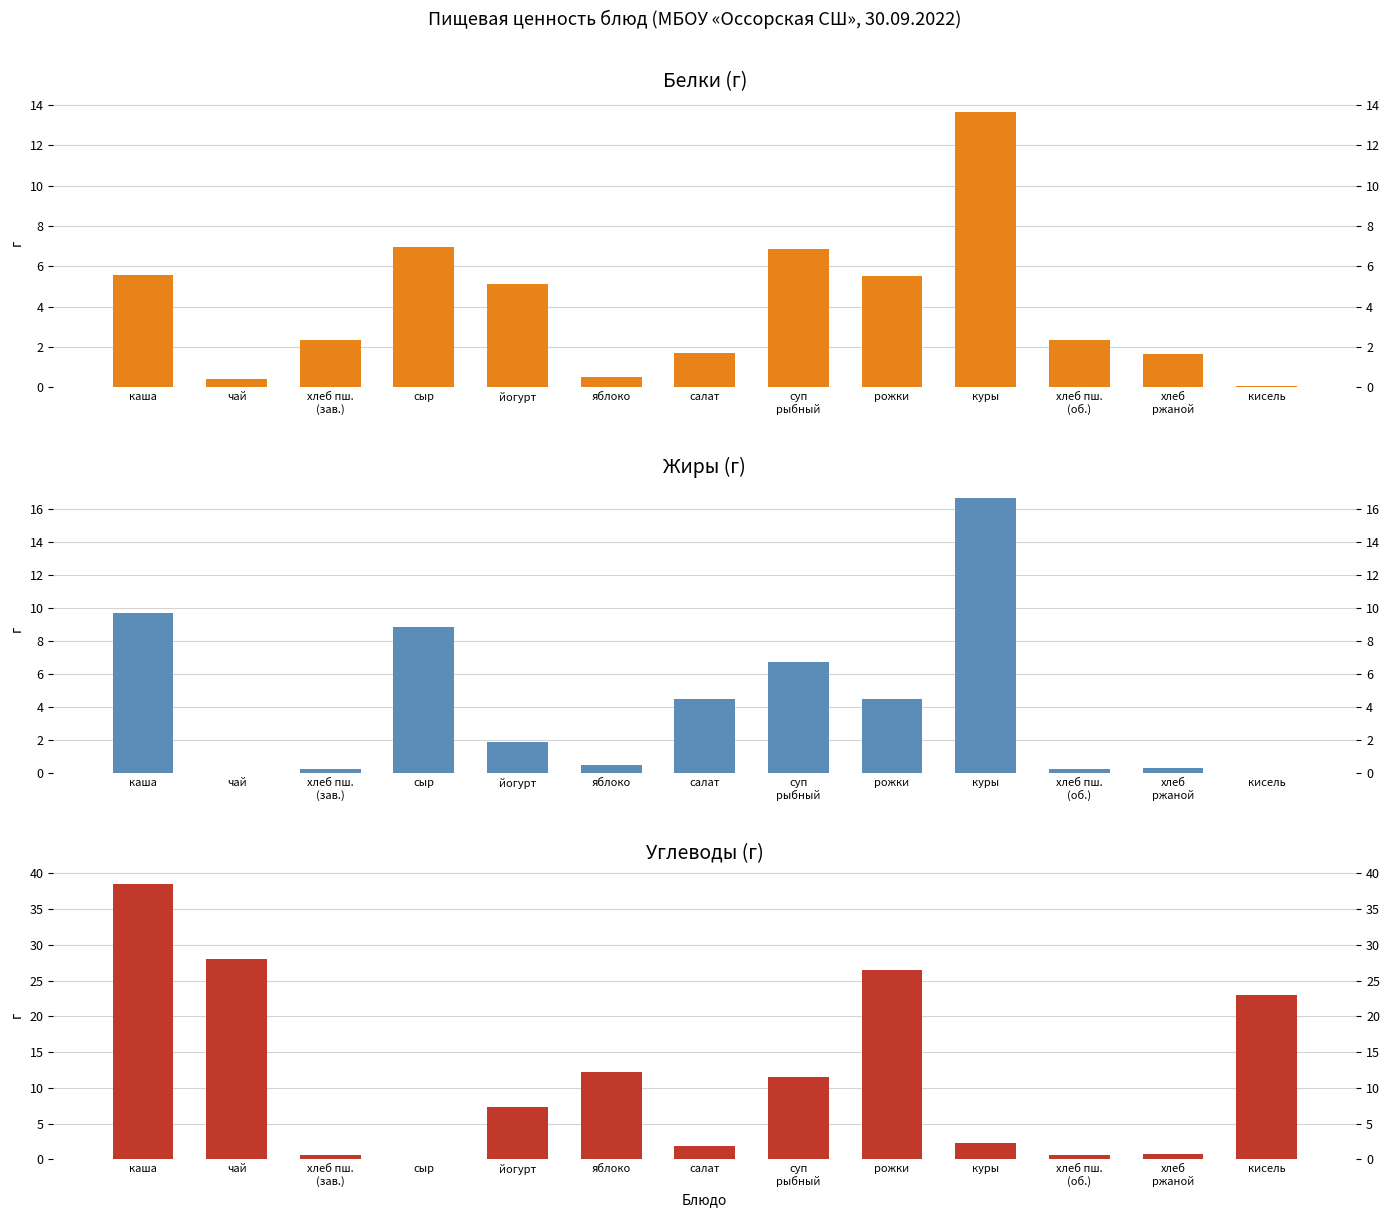

At which label does Белки first exceed 2?

каша